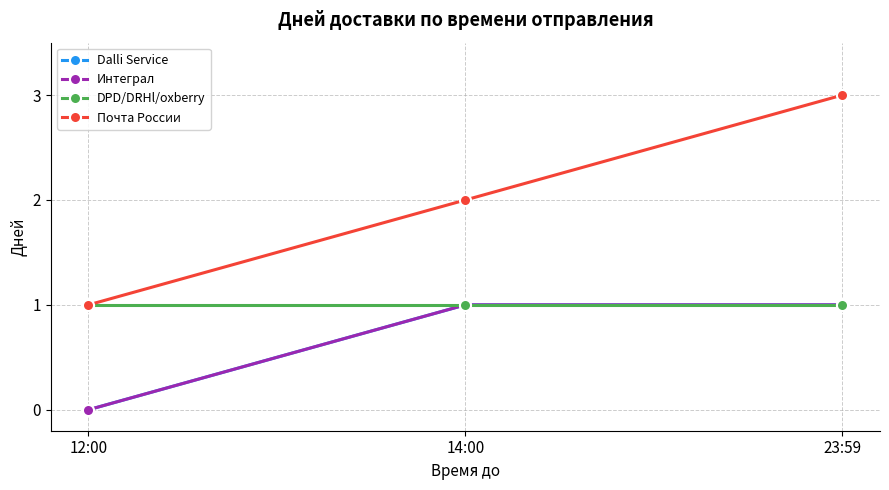

Is this an area chart (filled region under the line)?

No